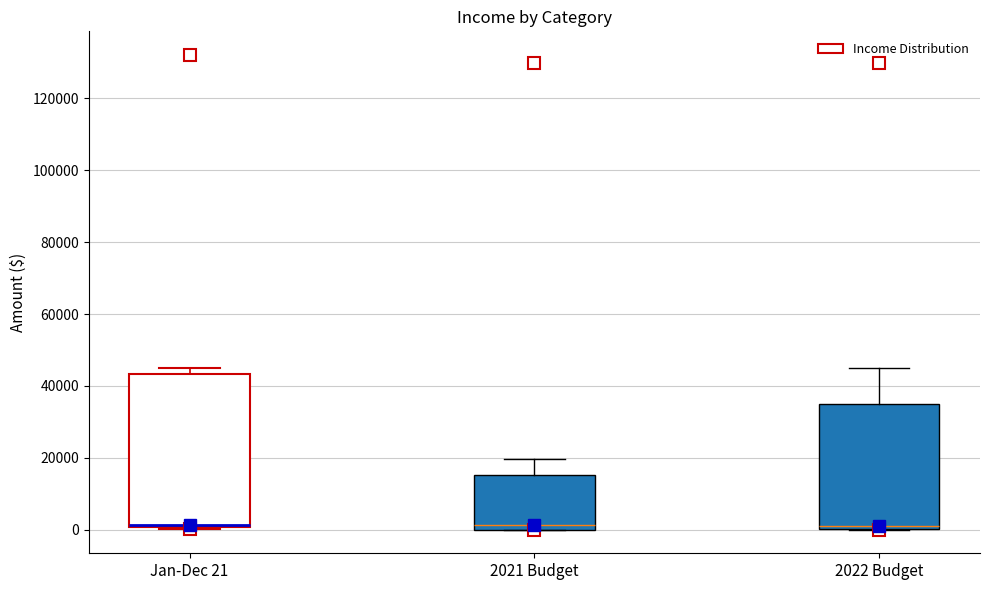

Reading left to right, read every box against the y-axis: the position of its median line, the range the box covers, and the ends of its whiskers. The values are not printed on the chart, so give them approximately, as read against the axis.

Jan-Dec 21: median 2000, box 0 to 44000, whiskers 0 to 46000
2021 Budget: median 2000, box 0 to 16000, whiskers 0 to 20000
2022 Budget: median 0 (just above the box's lower edge), box 0 to 36000, whiskers 0 to 46000